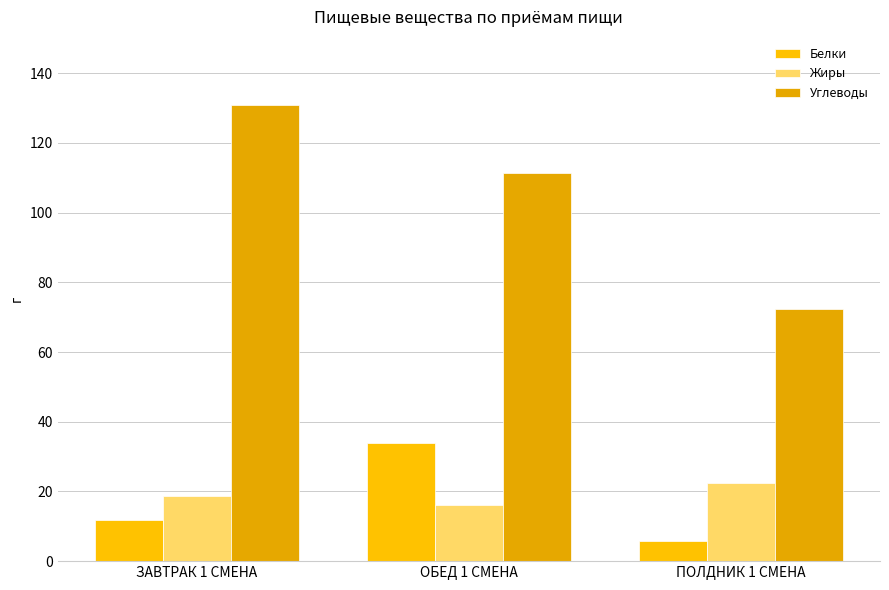

The Углеводы series shows 216.0 at ЗАВТРАК 1 СМЕНА. True or false?

False